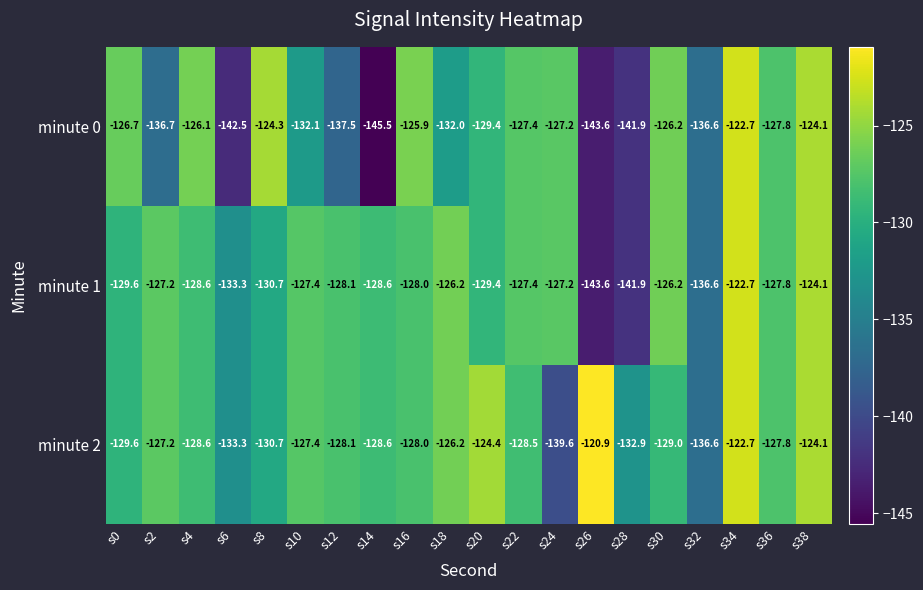

What is the difference between the maximum and second lowest values in the minute 0 series?

20.9